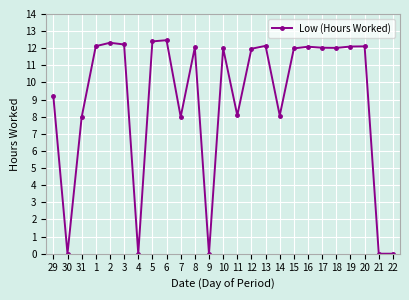

The value at 31 is 1.7. True or false?

False